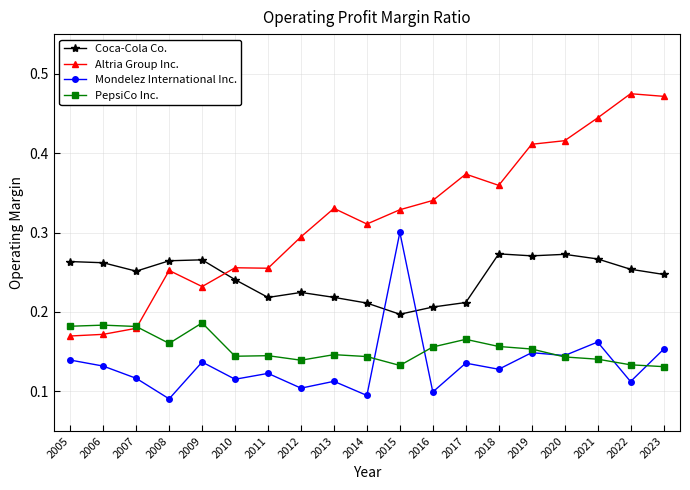

Is the value of Mondelez International Inc. at 2018 greater than the value of Coca-Cola Co. at 2022?

No